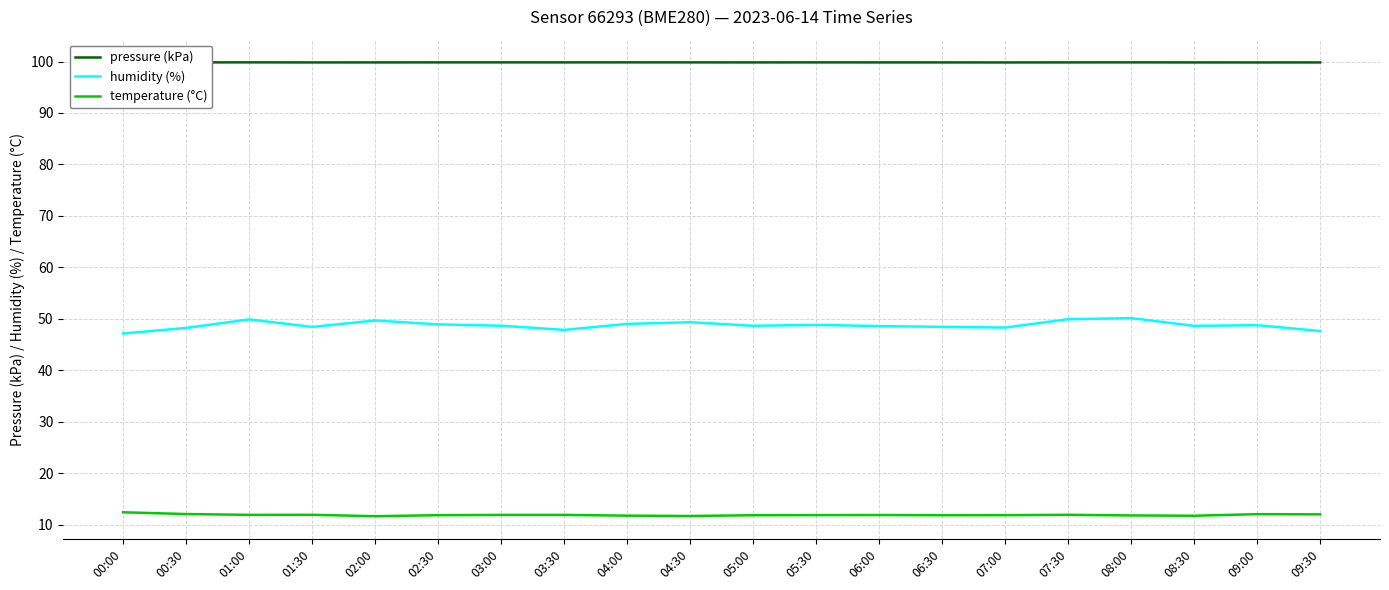

What is the spread (max minus min) of values at 01:00?

87.9